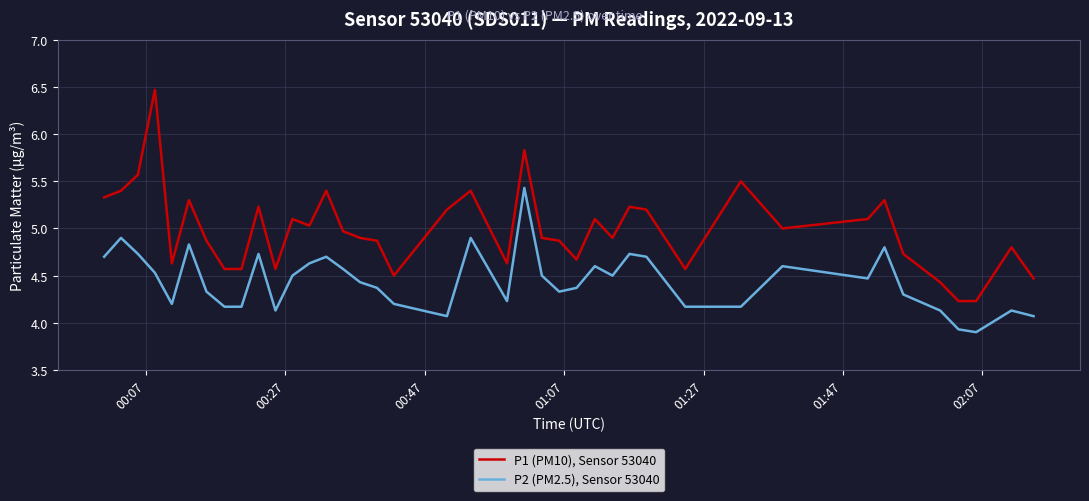

What are all the series names shown in the legend?

P1 (PM10), Sensor 53040, P2 (PM2.5), Sensor 53040